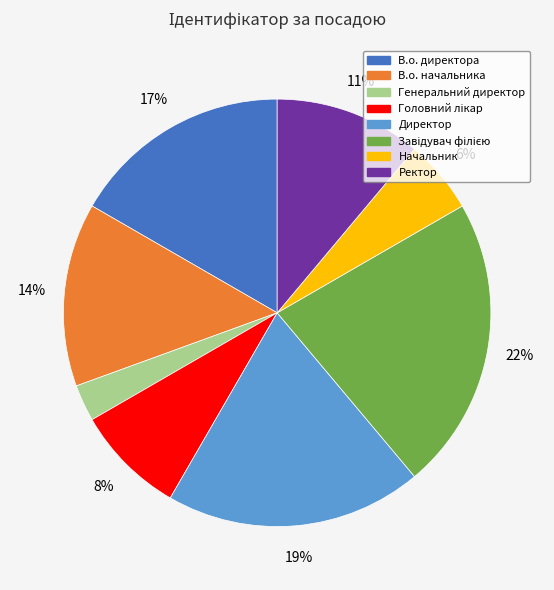

Approximately how many times larger is the value at В.о. начальника compared to В.о. директора?

0.8